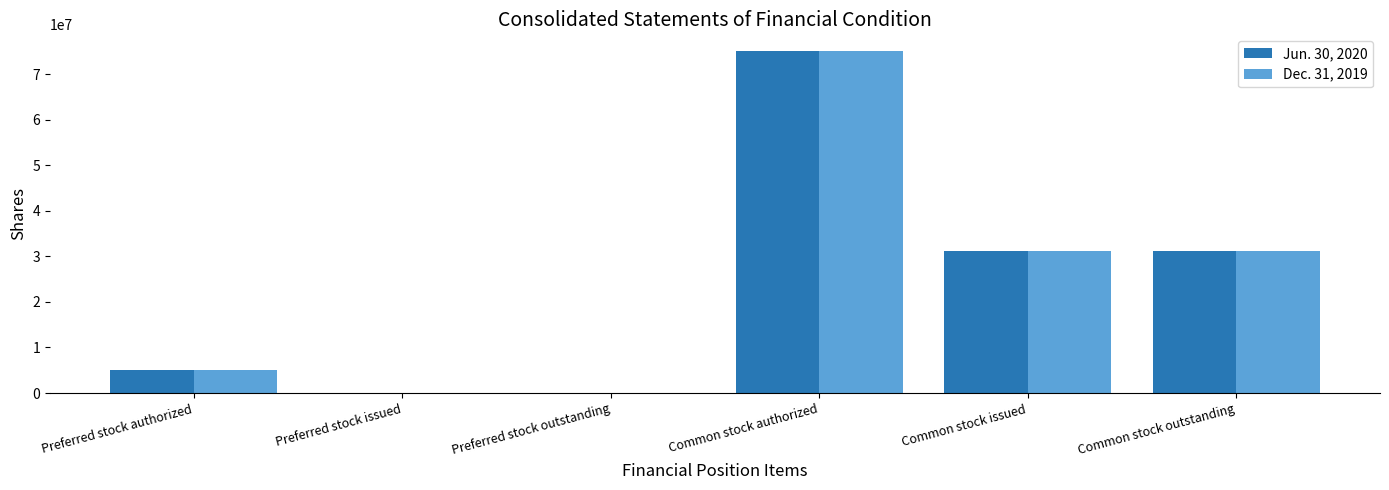

At which category is the sum across all series the highest?

Common stock authorized